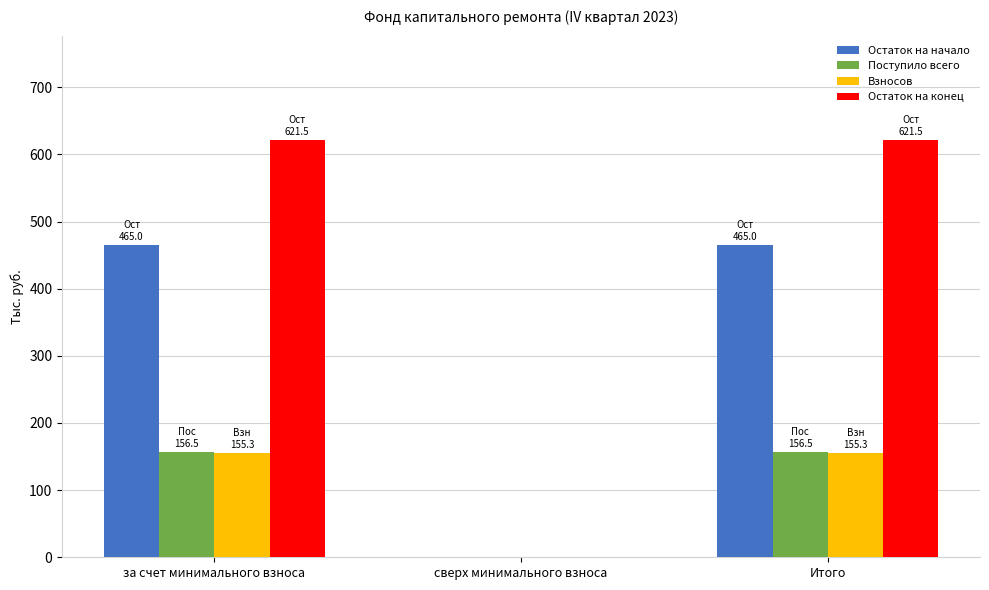

True or false: Поступило всего has a value of 92.0 at Итого.

False